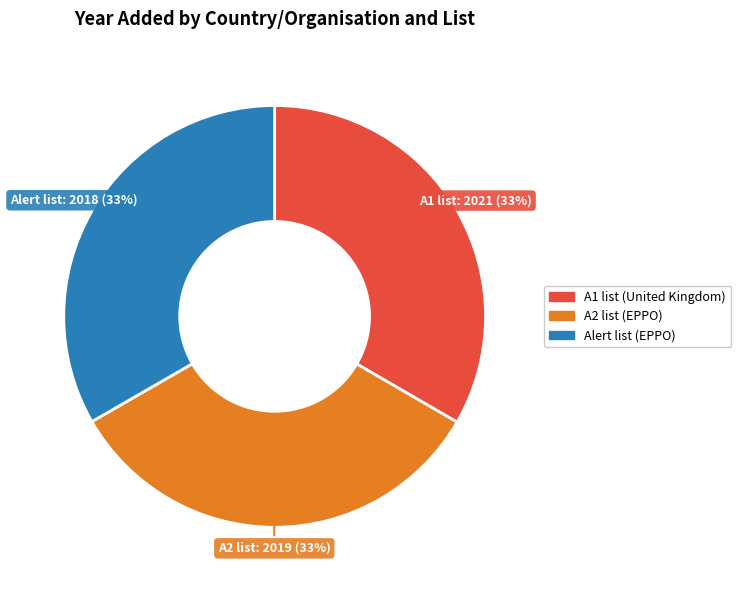

To the nearest percent, what is the combined percentage of A2 list (EPPO) and Alert list (EPPO)?

67%